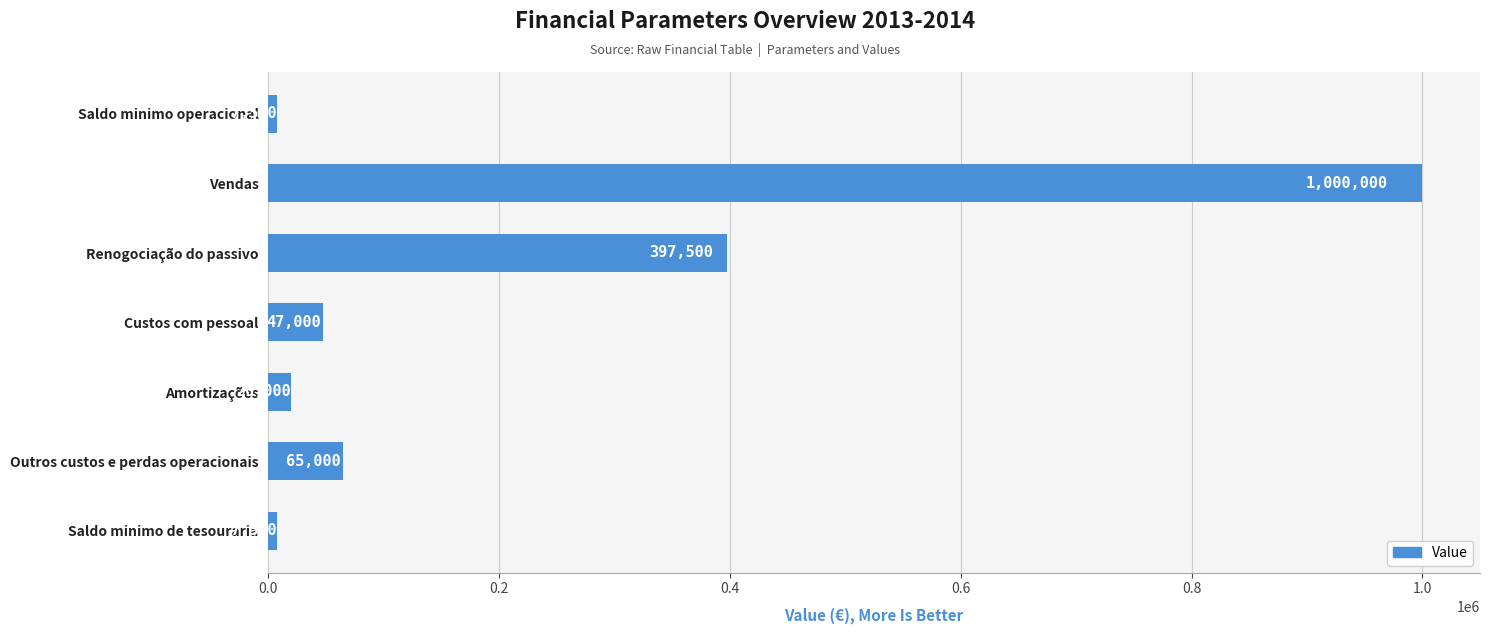

True or false: the data shows 1000000 at Vendas.

True